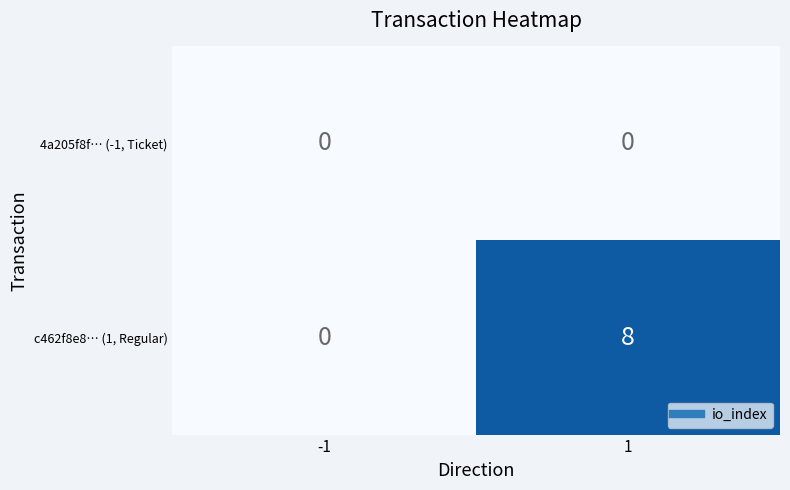

Which series has the widest spread of values?

c462f8e8… (1, Regular)